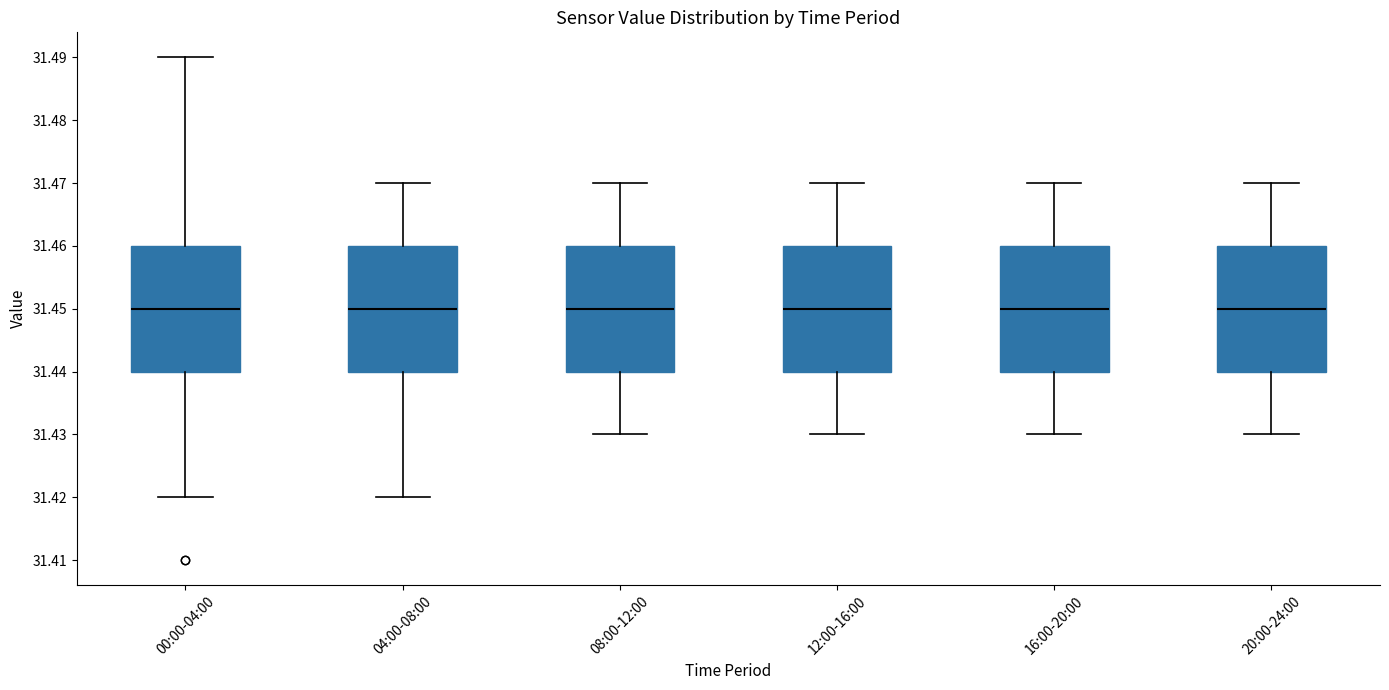

Reading left to right, transcribe this box plot: for each box, give where its median line is, the range the box spans, and where its two whiskers end, as read against the y-axis. The values are not printed on the chart, so give them approximately, as read against the axis.

00:00-04:00: median 31.45, box 31.44 to 31.46, whiskers 31.42 to 31.49
04:00-08:00: median 31.45, box 31.44 to 31.46, whiskers 31.42 to 31.47
08:00-12:00: median 31.45, box 31.44 to 31.46, whiskers 31.43 to 31.47
12:00-16:00: median 31.45, box 31.44 to 31.46, whiskers 31.43 to 31.47
16:00-20:00: median 31.45, box 31.44 to 31.46, whiskers 31.43 to 31.47
20:00-24:00: median 31.45, box 31.44 to 31.46, whiskers 31.43 to 31.47